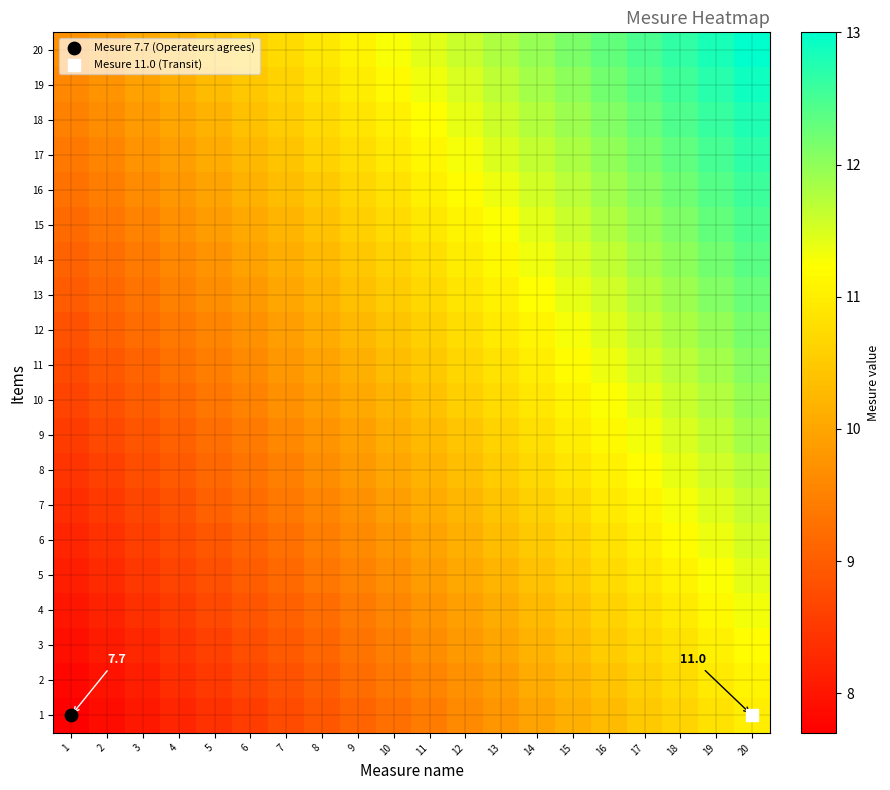

What is the difference between the 7 values at 8 and 15?

1.2